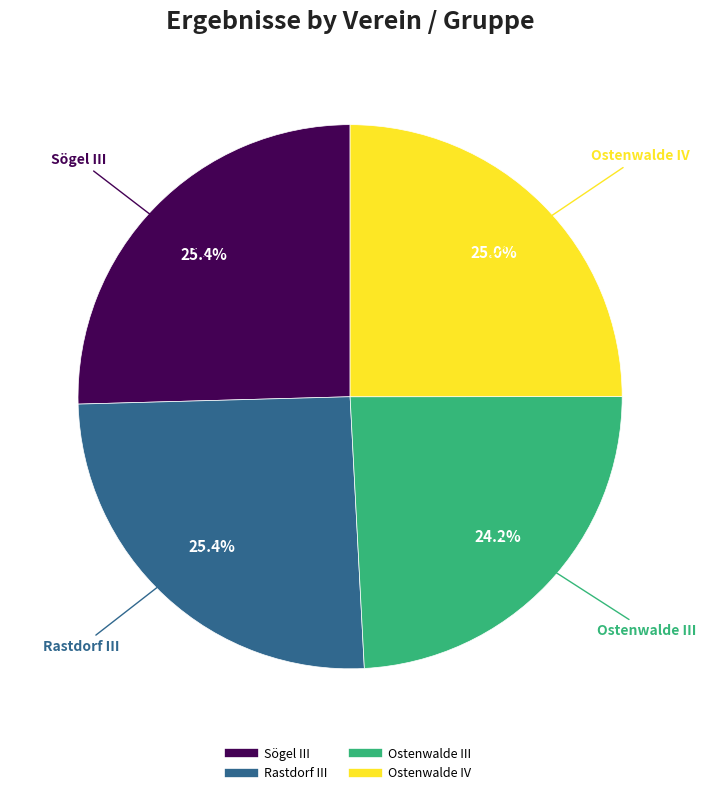

Which slice is the smallest?

Ostenwalde III